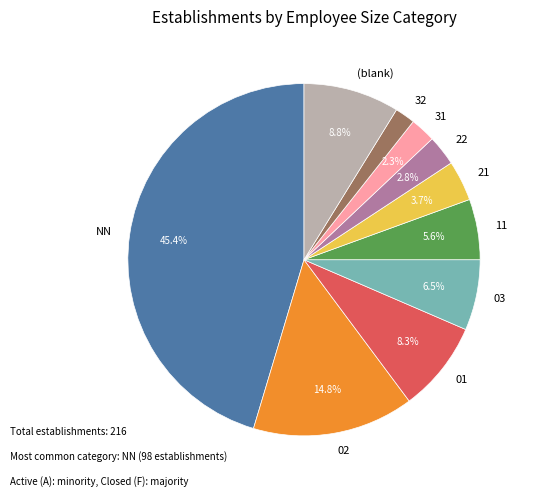

Which slice is the largest?

NN